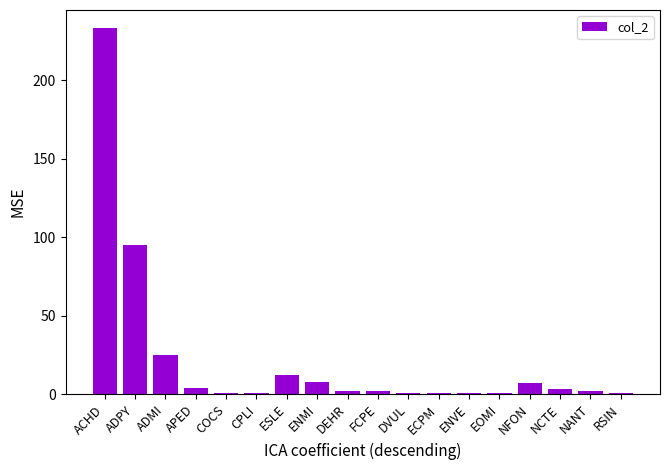

What is the difference between the maximum and minimum values?

232